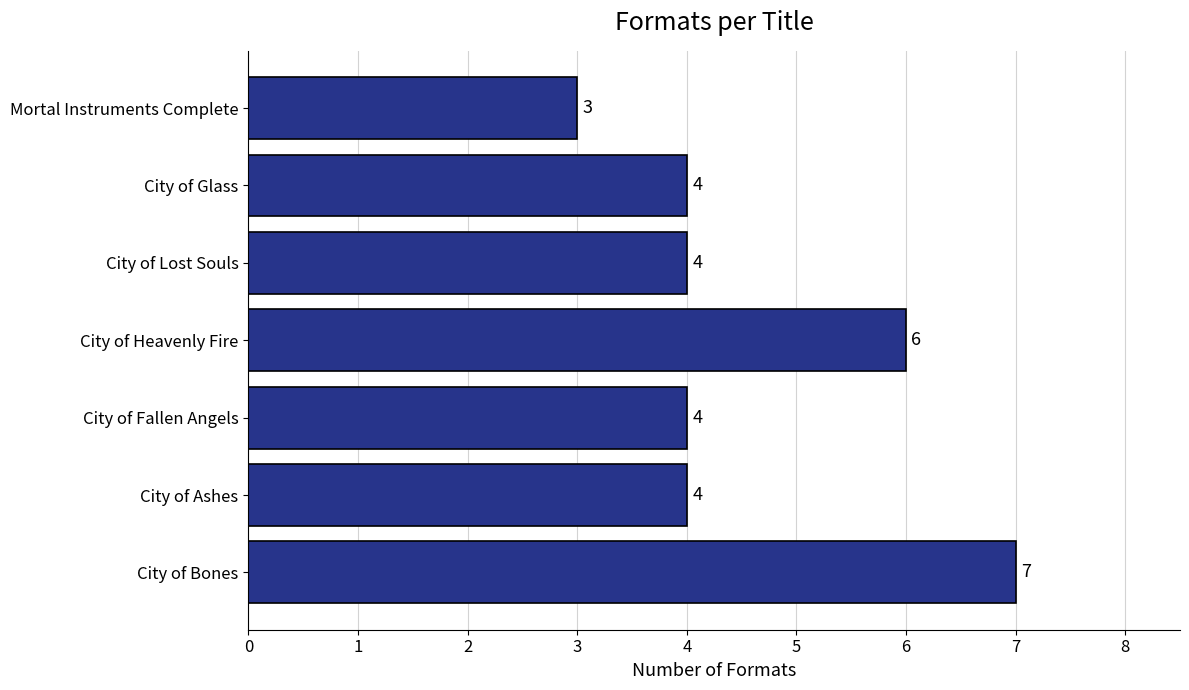

How many values are between 4 and 6?

5